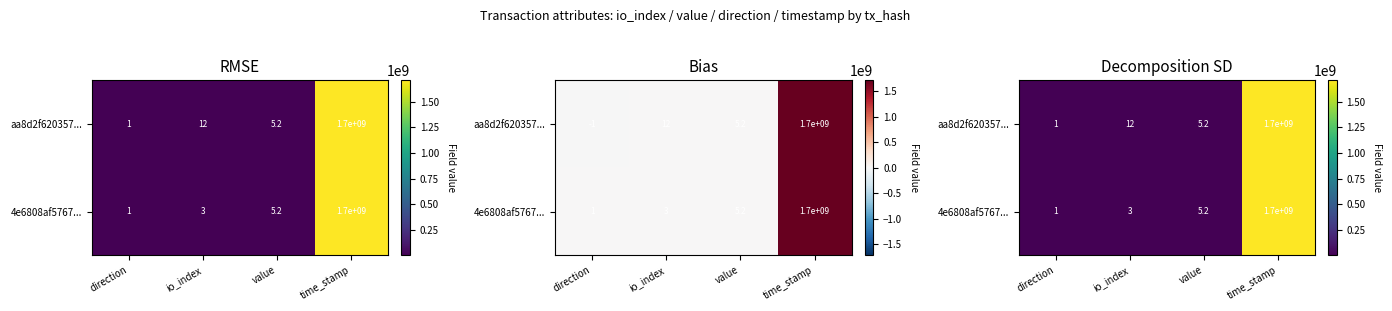

How many values in the 4e6808af5767... series exceed 5?

2